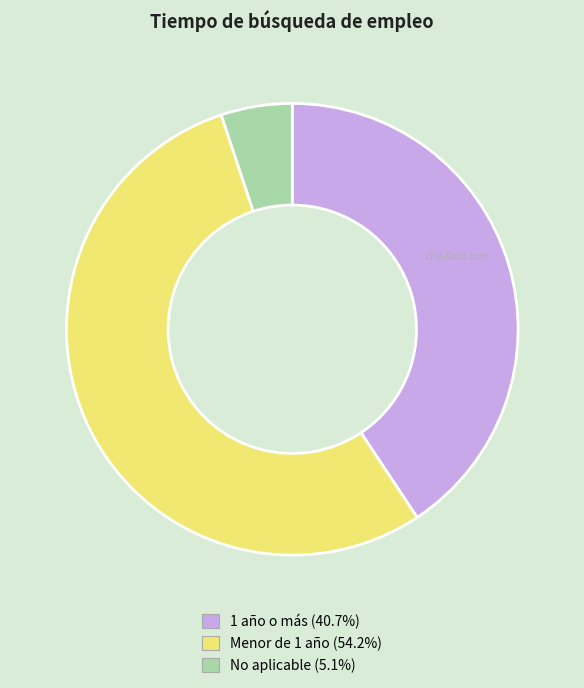

How many slices are in this pie chart?

3